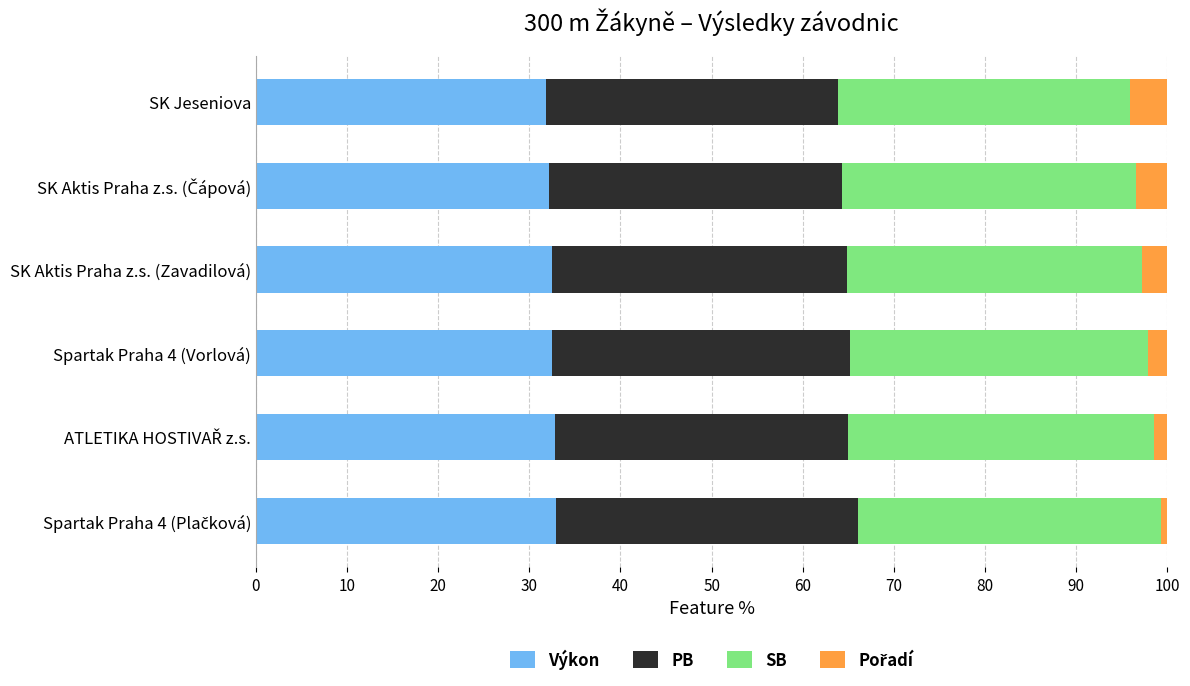

What is the minimum value for Výkon?

31.8